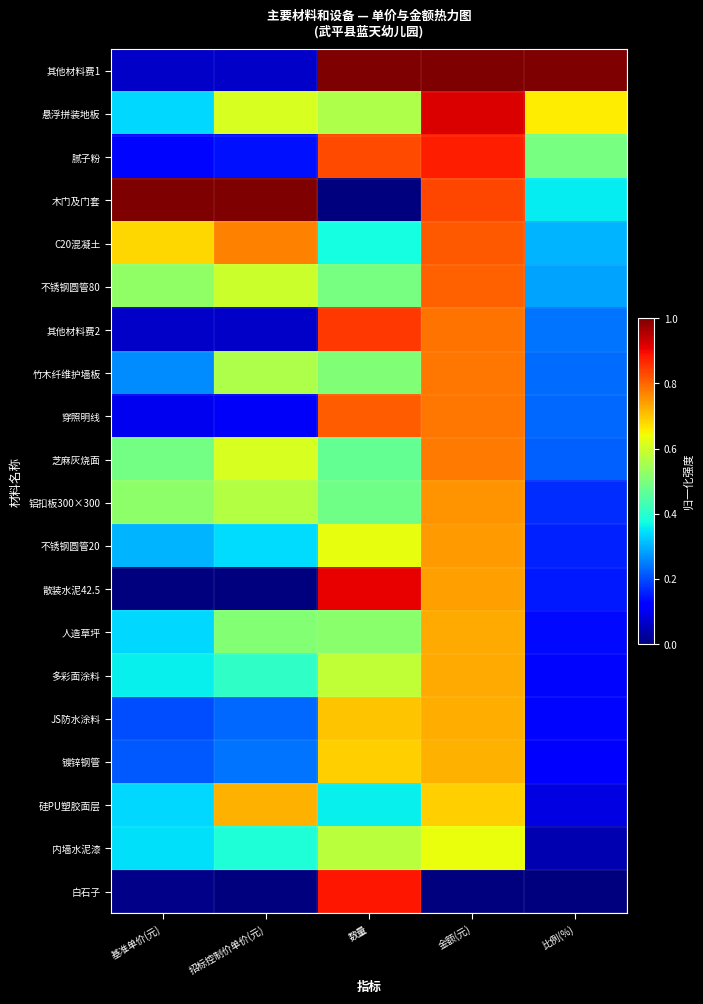

Between 数量 and 金额(元), which series saw the biggest shift?

白石子